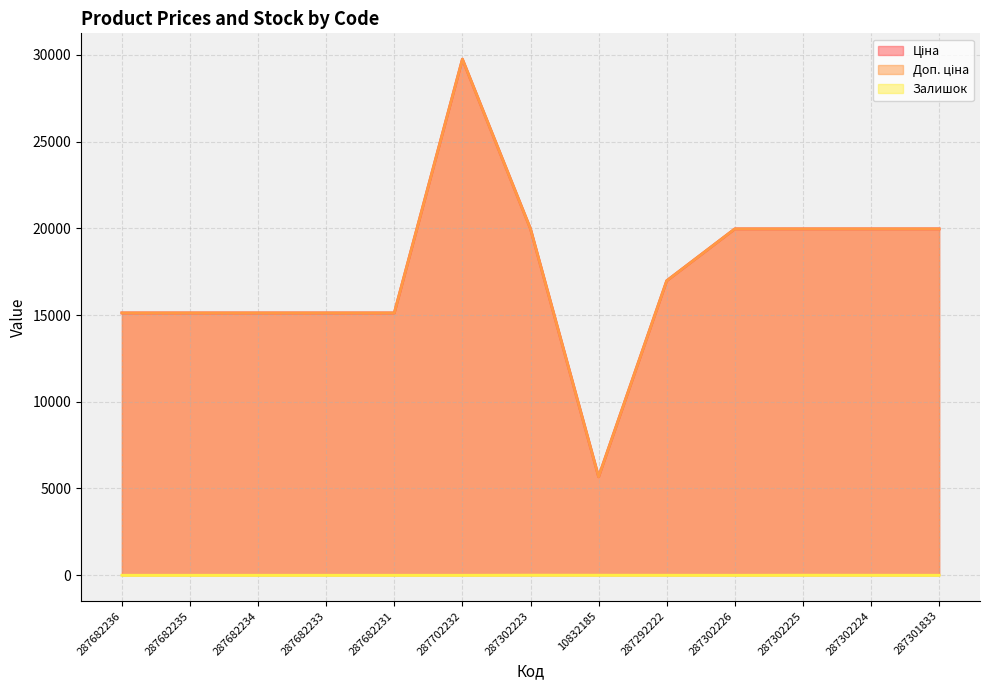

Reading left to right, what are all the values shown in this chart?

Ціна: 287682236=15120.0	287682235=15120.0	287682234=15120.0	287682233=15120.0	287682231=15120.0	287702232=29747.2	287302223=19964.2	10832185=5673.8	287292222=16976.3	287302226=19964.2	287302225=19964.2	287302224=19964.2	287301833=19964.2
Доп. ціна: 287682236=15120.0	287682235=15120.0	287682234=15120.0	287682233=15120.0	287682231=15120.0	287702232=29747.2	287302223=19964.2	10832185=5673.8	287292222=16976.3	287302226=19964.2	287302225=19964.2	287302224=19964.2	287301833=19964.2
Залишок: 287682236=0.0	287682235=0.0	287682234=0.0	287682233=0.0	287682231=0.0	287702232=0.0	287302223=7.0	10832185=4.0	287292222=2.0	287302226=0.0	287302225=5.0	287302224=3.0	287301833=0.0